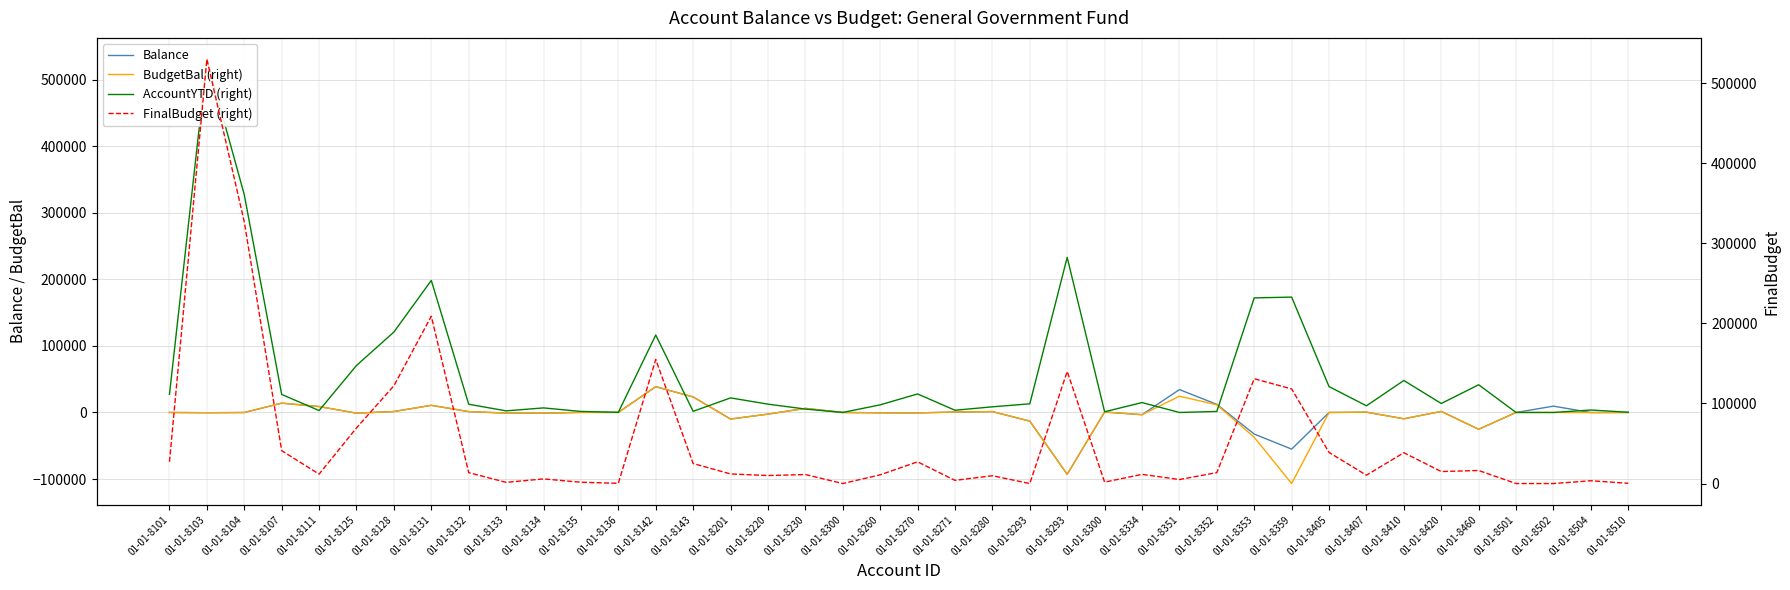

How many intersections are there between BudgetBal (right) and FinalBudget (right)?

2